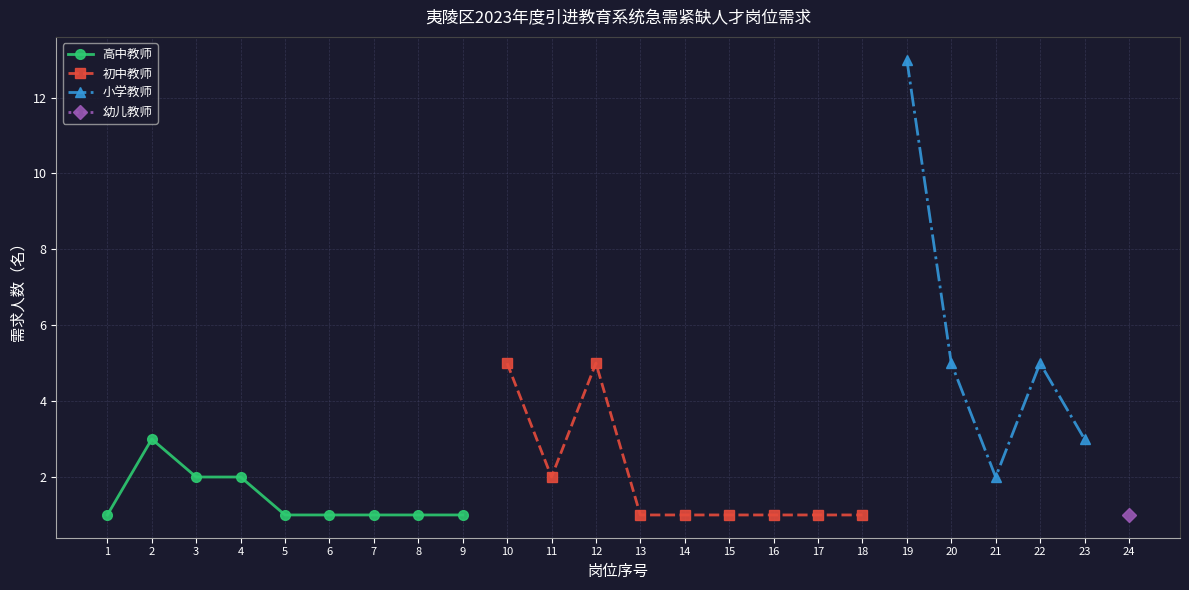

The 高中教师 series shows 0 at 7. True or false?

False